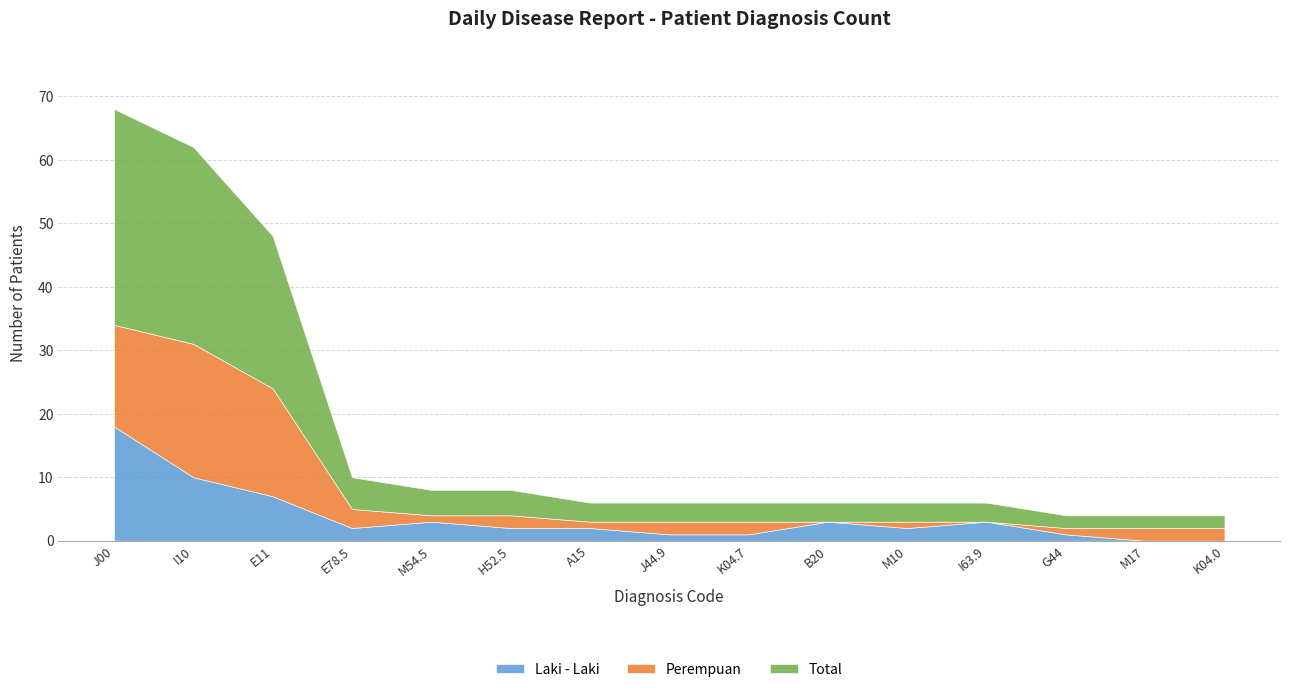

What position from the right is A15?

9